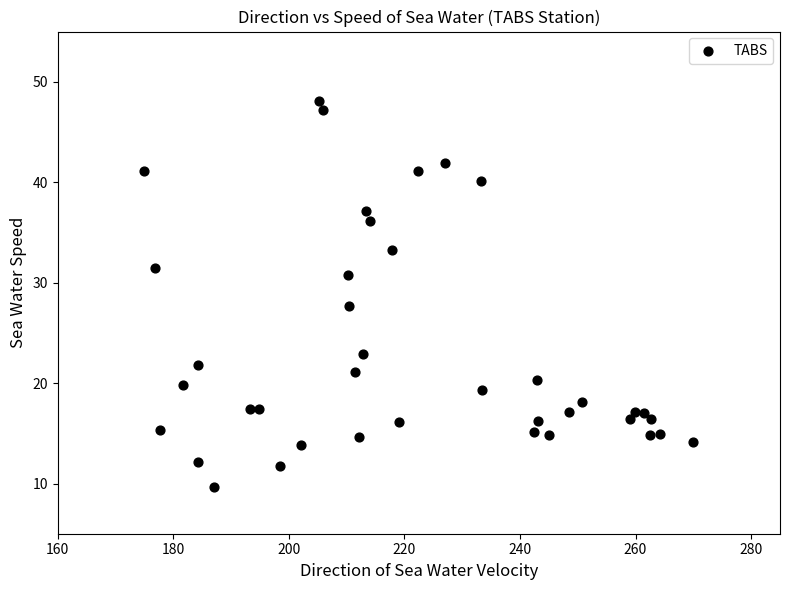

What is the range of X values (max minus min)?

95.0